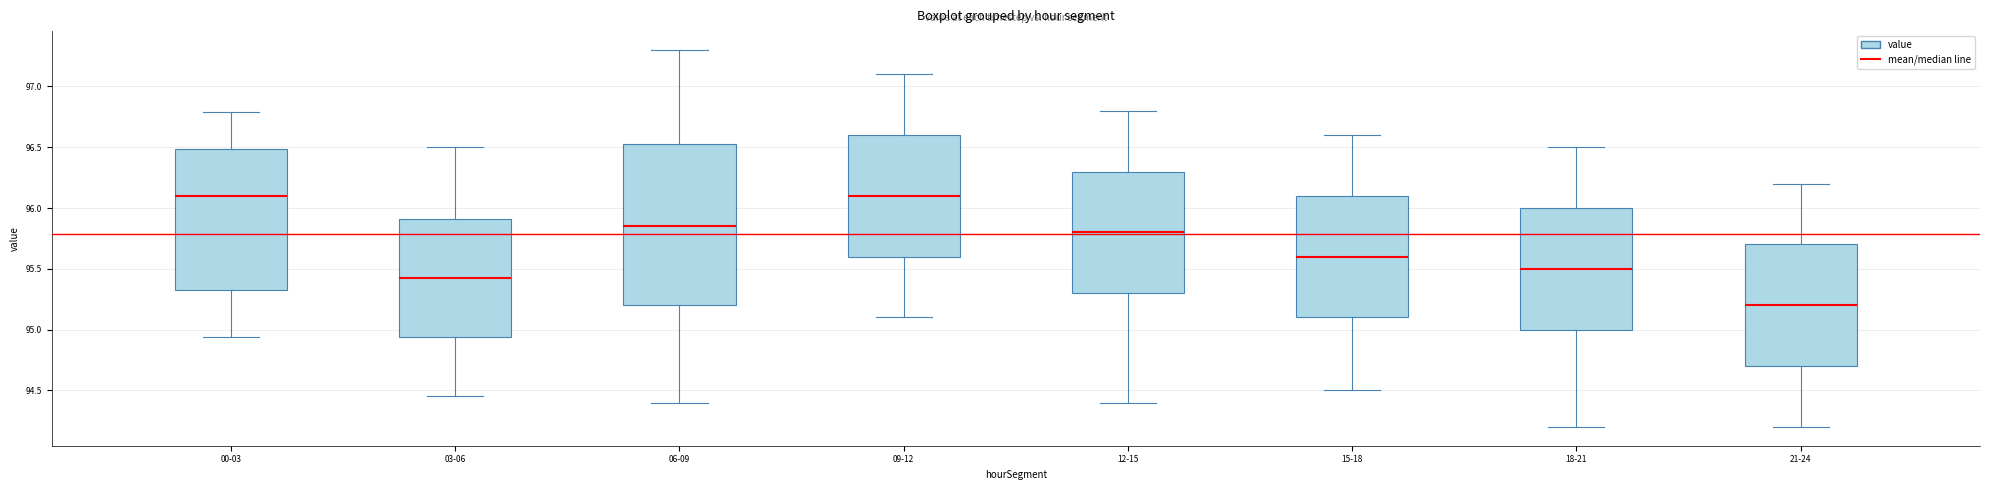

Reading left to right, read every box against the y-axis: the position of its median line, the range the box covers, and the ends of its whiskers. The values are not printed on the chart, so give them approximately, as read against the axis.

00-03: median 96.10, box 95.35 to 96.50, whiskers 94.95 to 96.80
03-06: median 95.45, box 94.95 to 95.90, whiskers 94.45 to 96.50
06-09: median 95.85, box 95.20 to 96.55, whiskers 94.40 to 97.30
09-12: median 96.10, box 95.60 to 96.60, whiskers 95.10 to 97.10
12-15: median 95.80, box 95.30 to 96.30, whiskers 94.40 to 96.80
15-18: median 95.60, box 95.10 to 96.10, whiskers 94.50 to 96.60
18-21: median 95.50, box 95.00 to 96.00, whiskers 94.20 to 96.50
21-24: median 95.20, box 94.70 to 95.70, whiskers 94.20 to 96.20